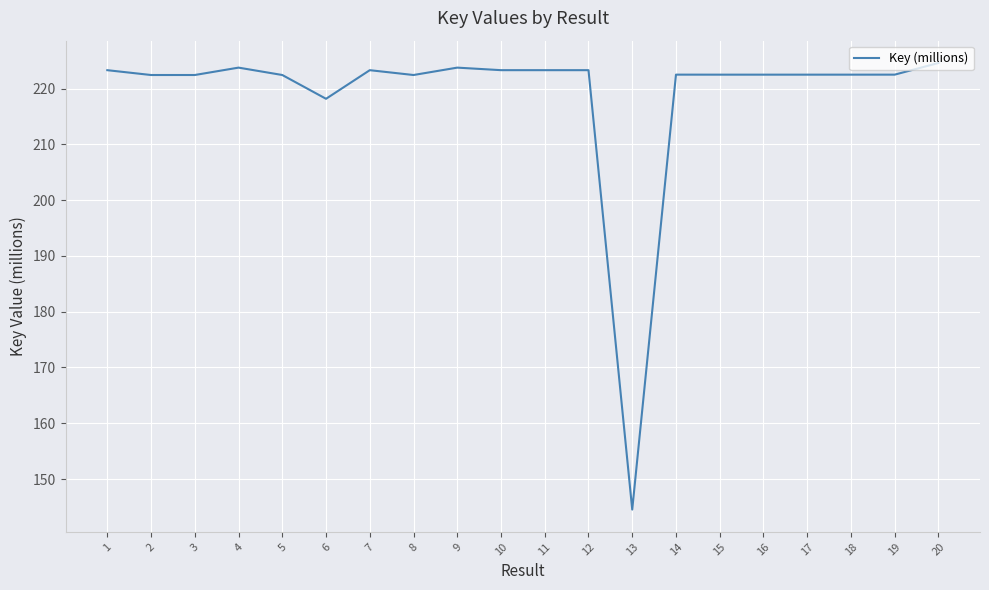

What value does the data have at 16?

222.5